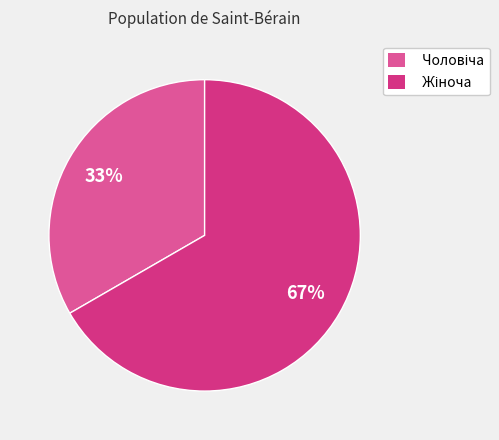

To the nearest percent, what is the average slice percentage?

50%